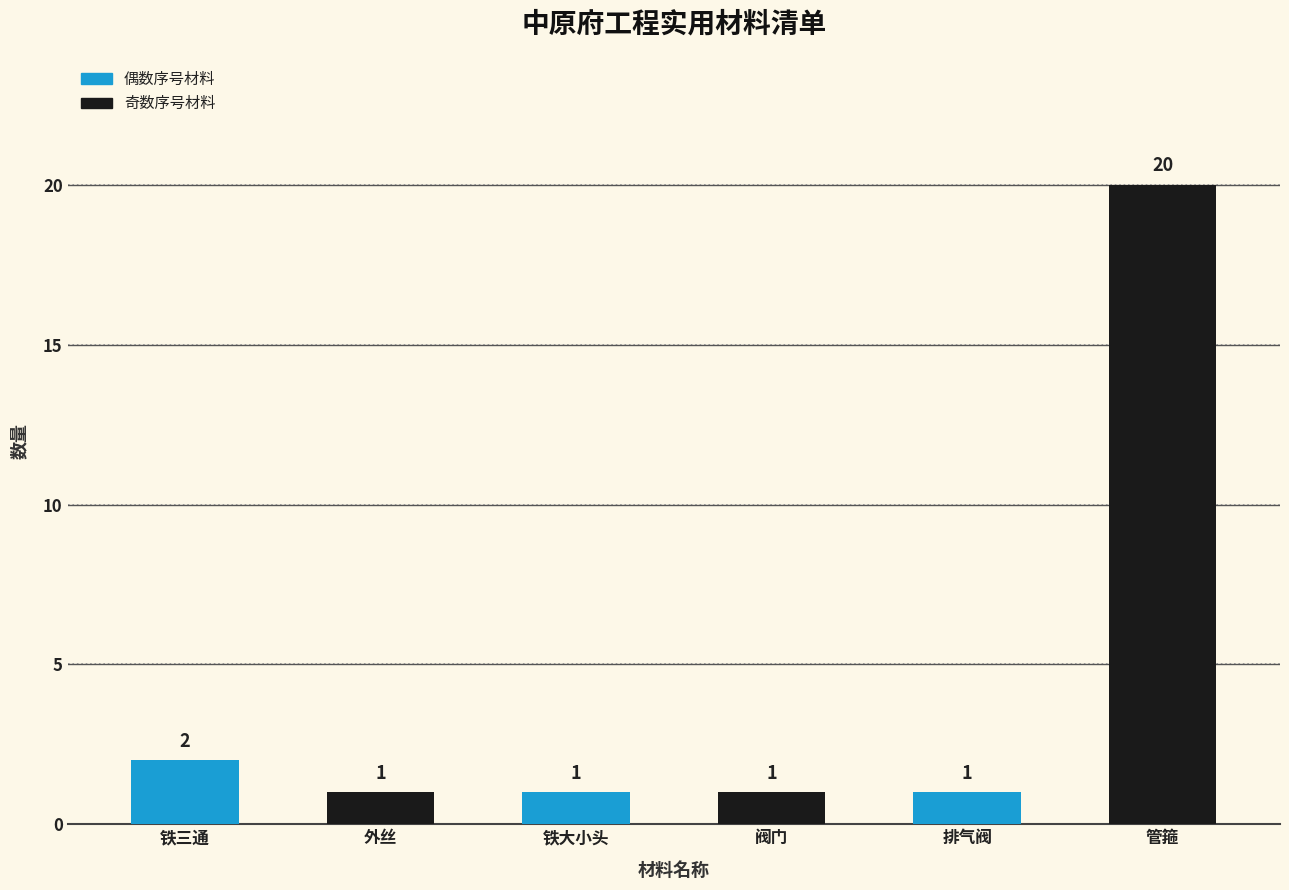

The value at 铁三通 is 4. True or false?

False